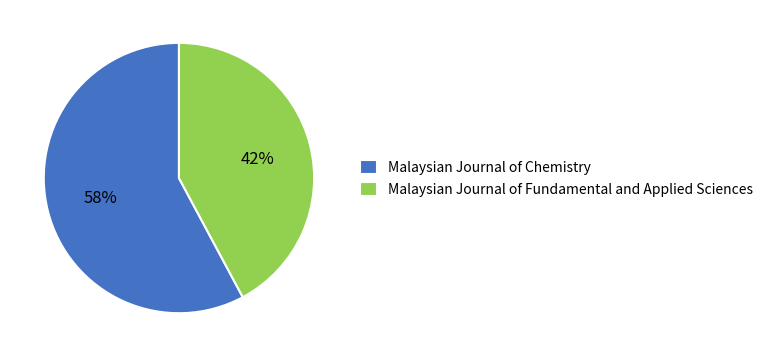

Which category has the smallest portion of the pie?

Malaysian Journal of Fundamental and Applied Sciences